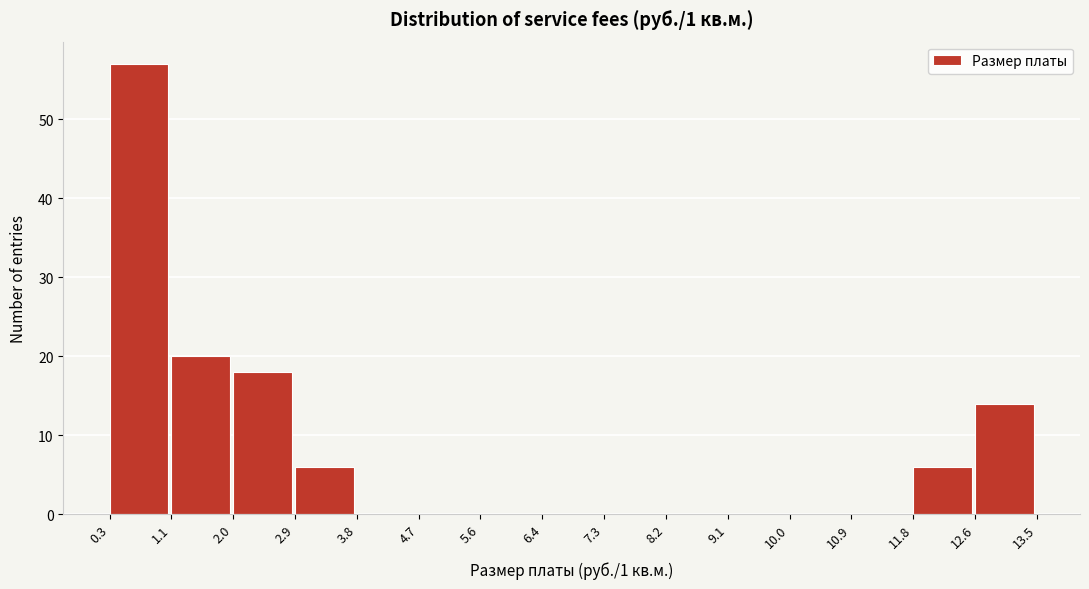

What is the height of the bar covering 11.8 to 12.6 on the x-axis? The values are not printed on the chart, so give them approximately, as read against the axis.

6